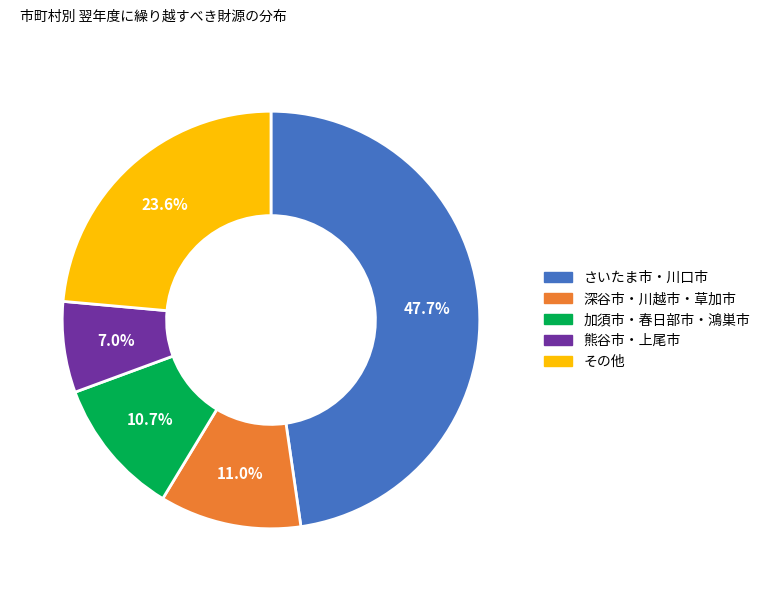

Does any single category account for the majority?

No